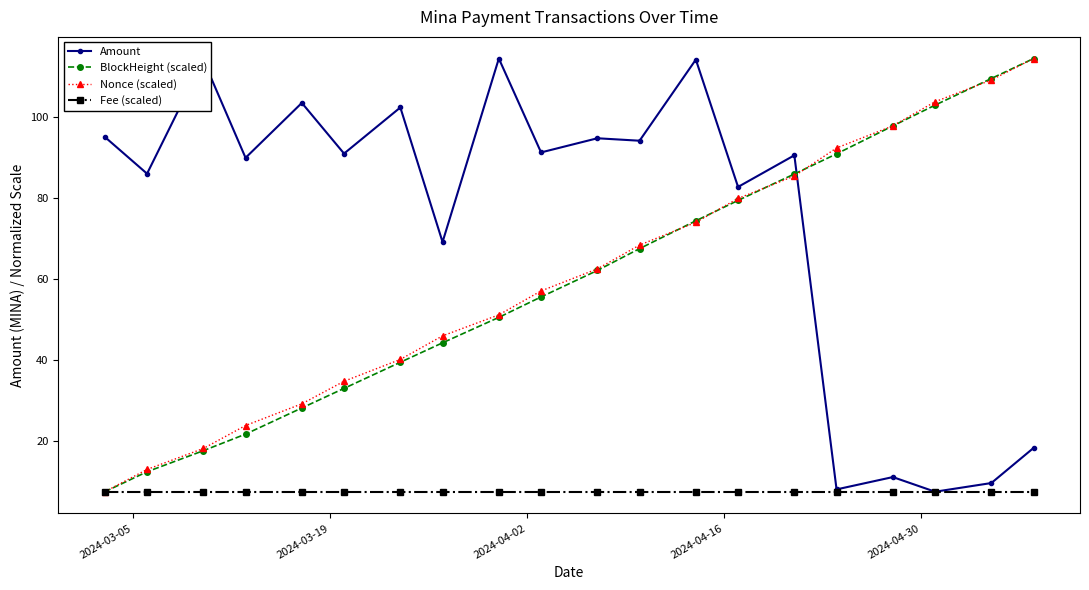

Which series has the largest total across all categories?

Amount